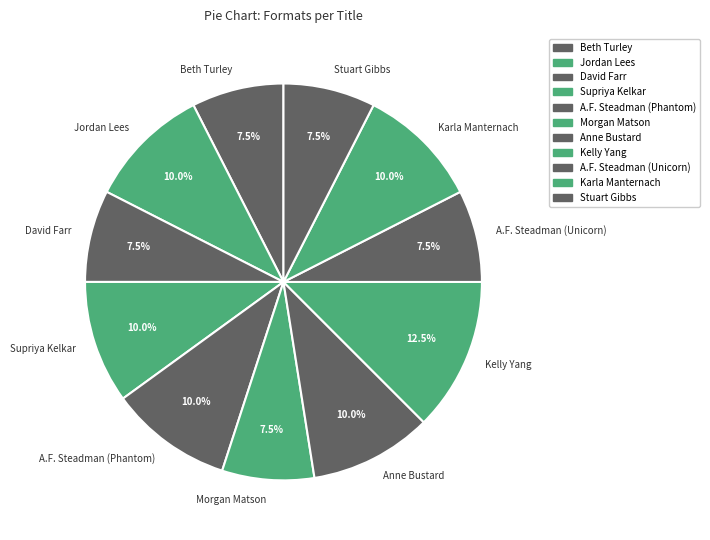

What portion of the pie excludes Kelly Yang?

87.5%